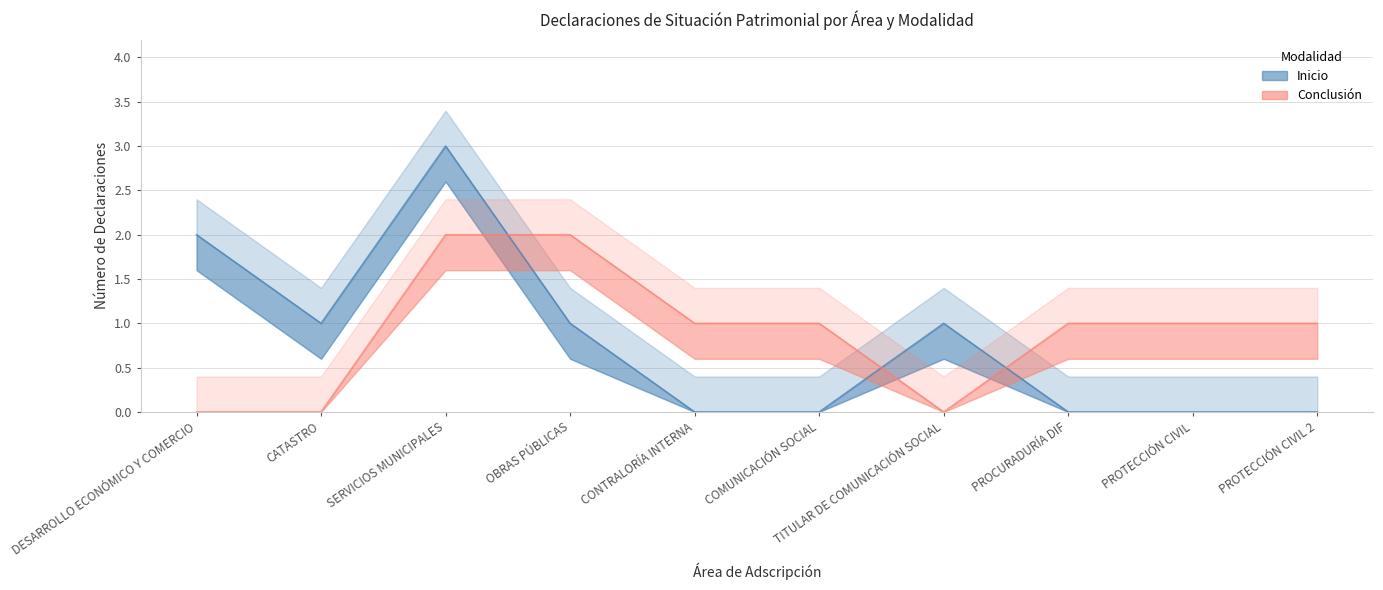

What is the average value of the Conclusión series?

1